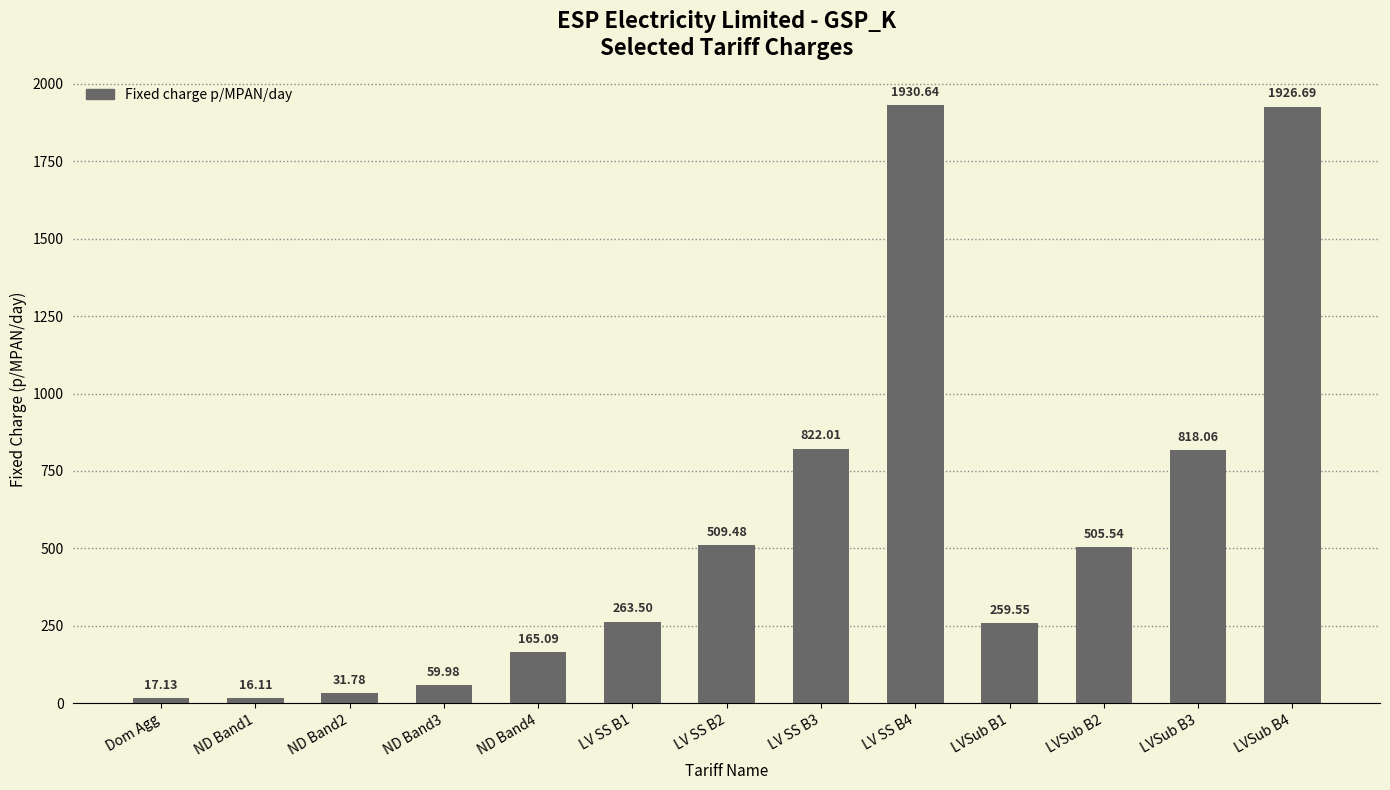

True or false: the data shows 822.0 at LV SS B3.

True